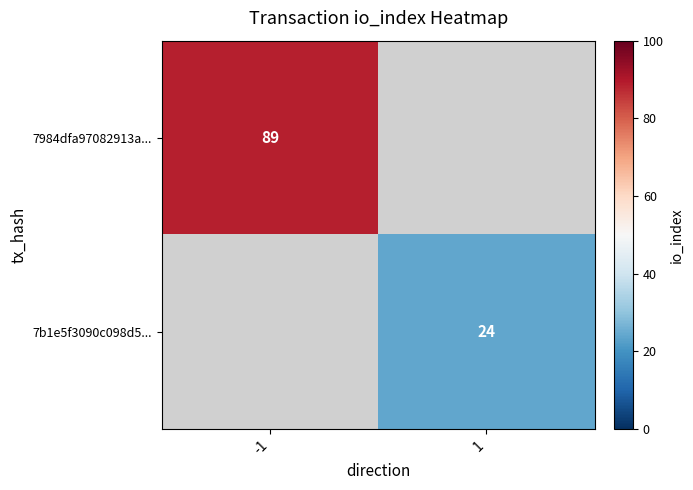

How many series are shown in this chart?

2